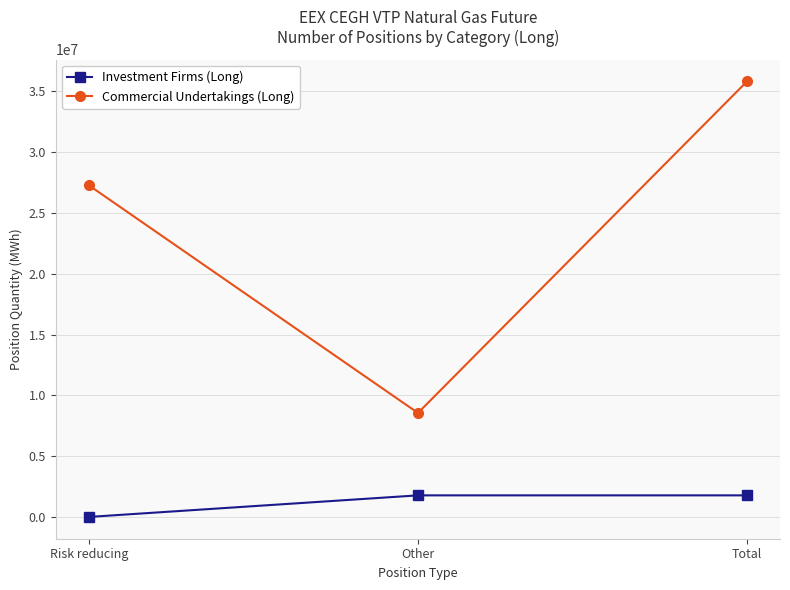

At which label is Commercial Undertakings (Long) closest to 22185109?

Risk reducing